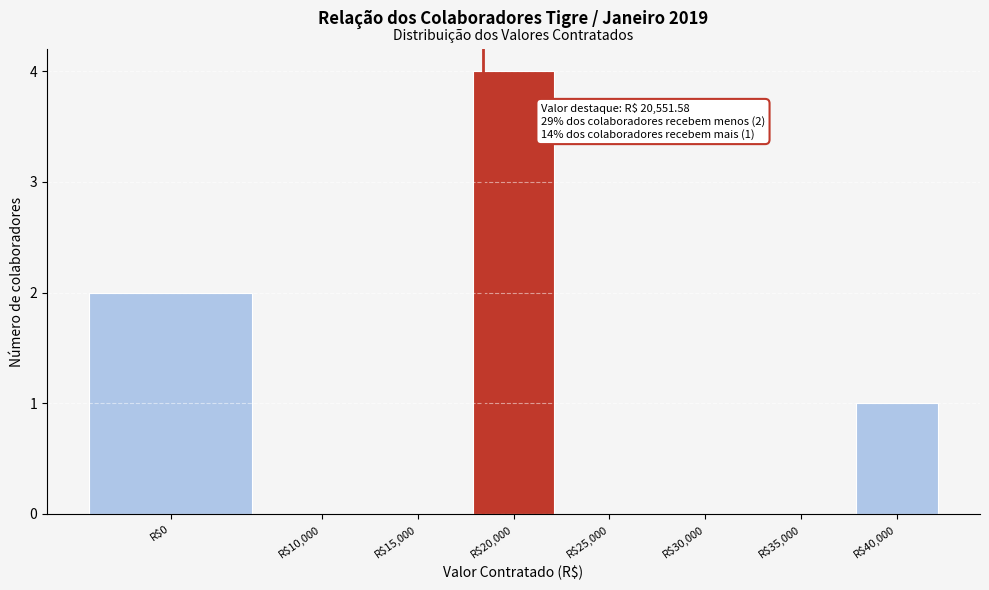

Which label corresponds to the largest value in the chart?

R$20,000